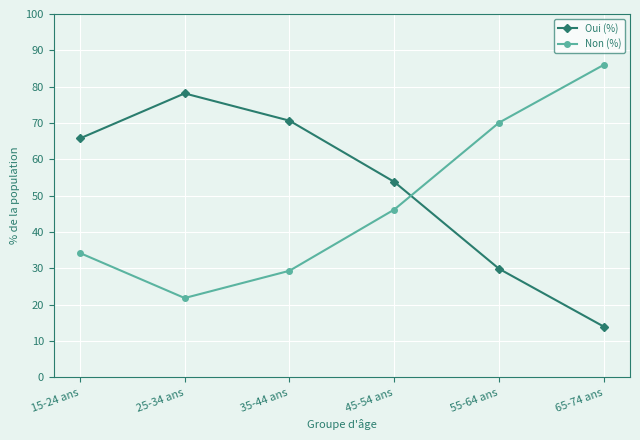

How many categories are shown in the chart?

6